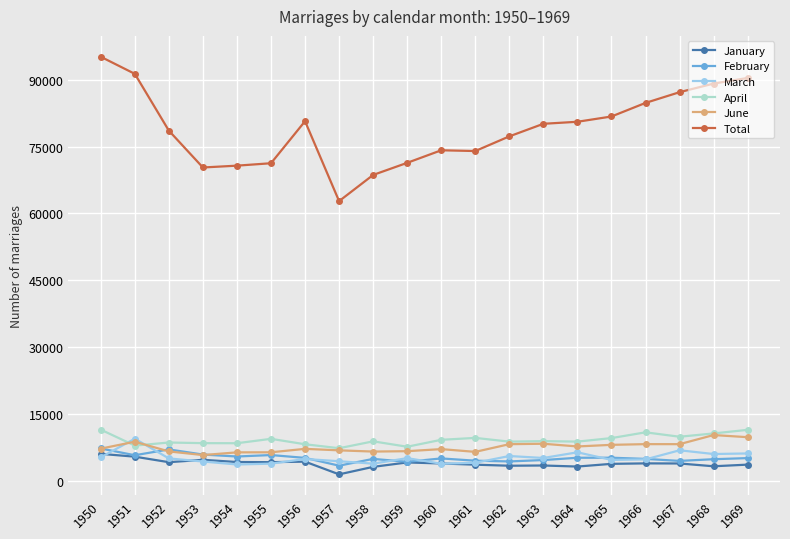

Which series has the widest spread of values?

Total